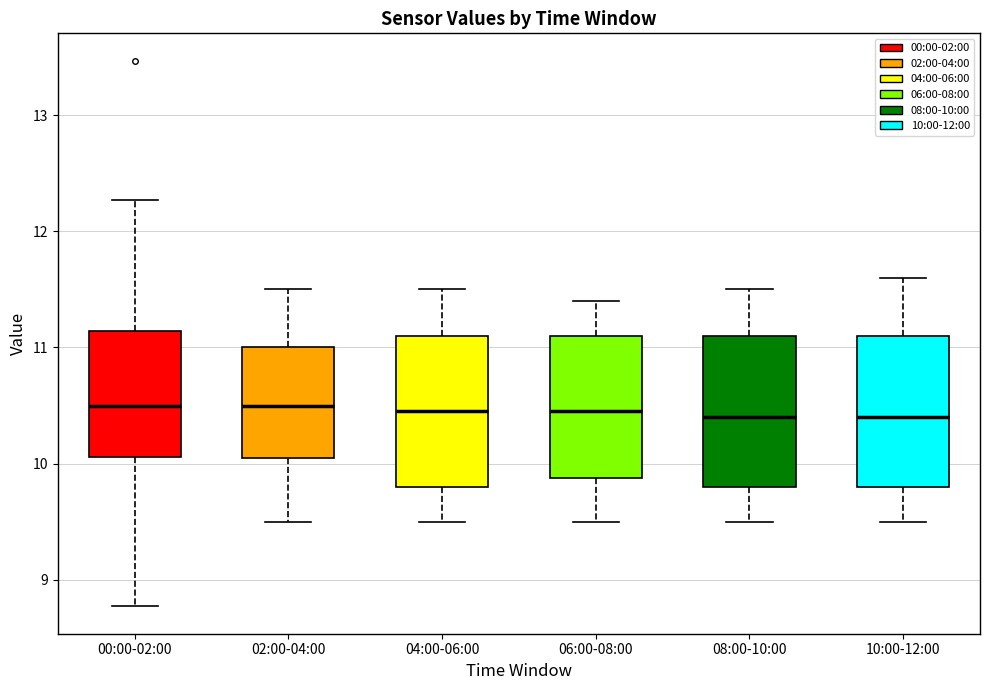

Reading left to right, read every box against the y-axis: the position of its median line, the range the box covers, and the ends of its whiskers. The values are not printed on the chart, so give them approximately, as read against the axis.

00:00-02:00: median 10.5, box 10.1 to 11.1, whiskers 8.8 to 12.3
02:00-04:00: median 10.5, box 10.1 to 11.0, whiskers 9.5 to 11.5
04:00-06:00: median 10.5, box 9.8 to 11.1, whiskers 9.5 to 11.5
06:00-08:00: median 10.5, box 9.9 to 11.1, whiskers 9.5 to 11.4
08:00-10:00: median 10.4, box 9.8 to 11.1, whiskers 9.5 to 11.5
10:00-12:00: median 10.4, box 9.8 to 11.1, whiskers 9.5 to 11.6